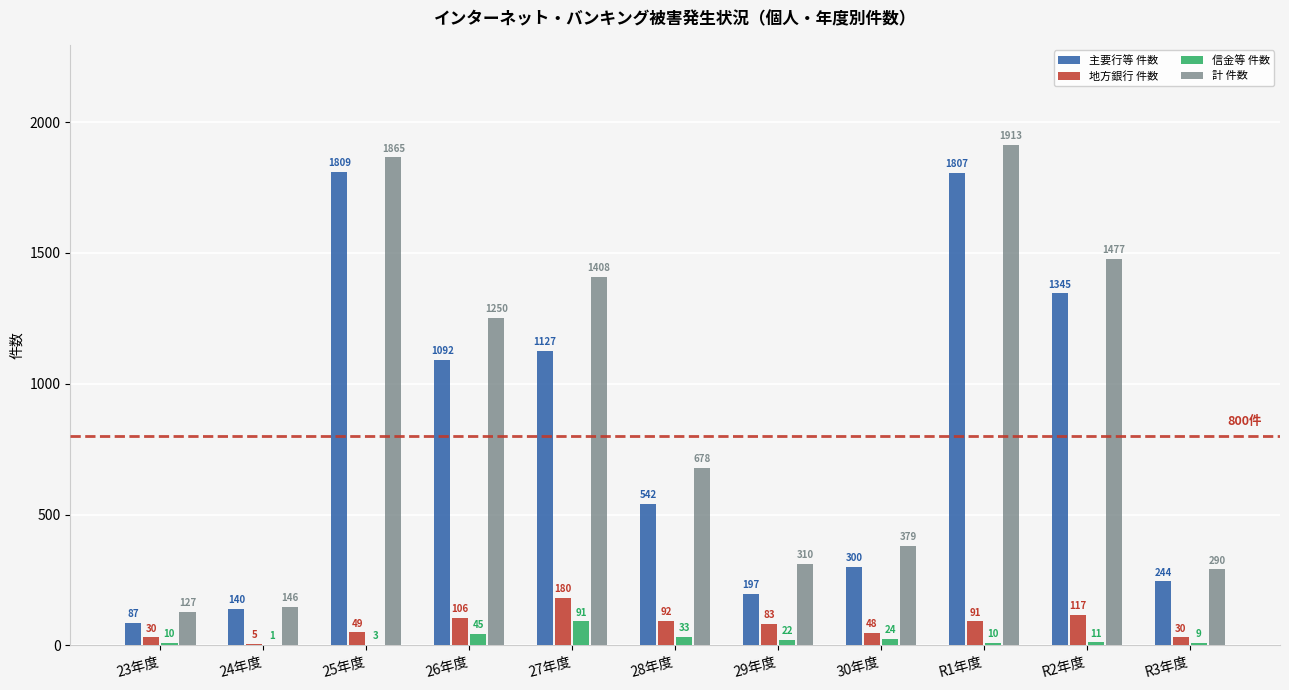

Reading right to left, extract all data points from this chart.

主要行等 件数: R3年度=244	R2年度=1345	R1年度=1807	30年度=300	29年度=197	28年度=542	27年度=1127	26年度=1092	25年度=1809	24年度=140	23年度=87
地方銀行 件数: R3年度=30	R2年度=117	R1年度=91	30年度=48	29年度=83	28年度=92	27年度=180	26年度=106	25年度=49	24年度=5	23年度=30
信金等 件数: R3年度=9	R2年度=11	R1年度=10	30年度=24	29年度=22	28年度=33	27年度=91	26年度=45	25年度=3	24年度=1	23年度=10
計 件数: R3年度=290	R2年度=1477	R1年度=1913	30年度=379	29年度=310	28年度=678	27年度=1408	26年度=1250	25年度=1865	24年度=146	23年度=127